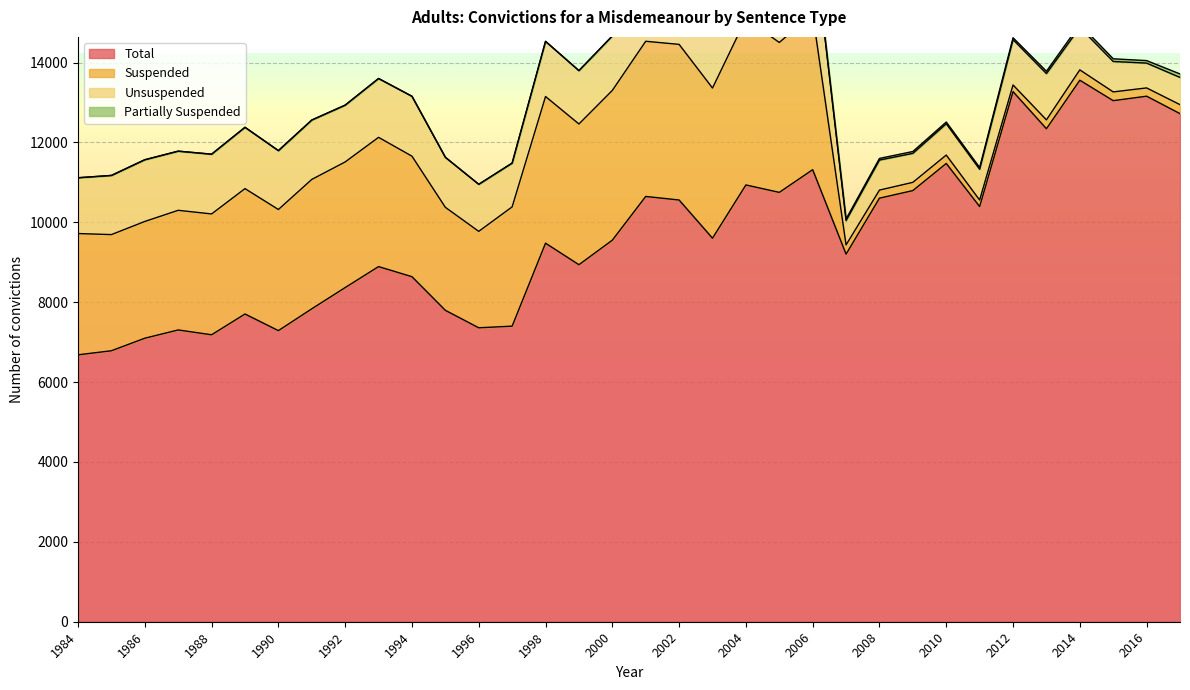

What is the average value of the Unsuspended series?

1271